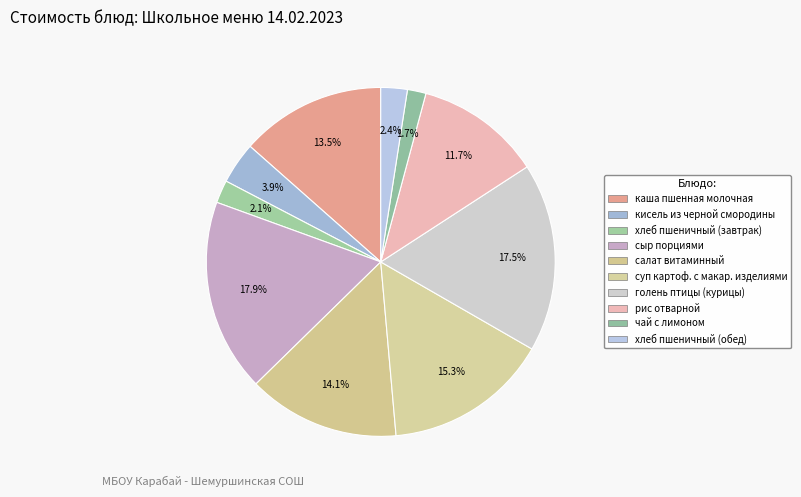

How many slices are in this pie chart?

10